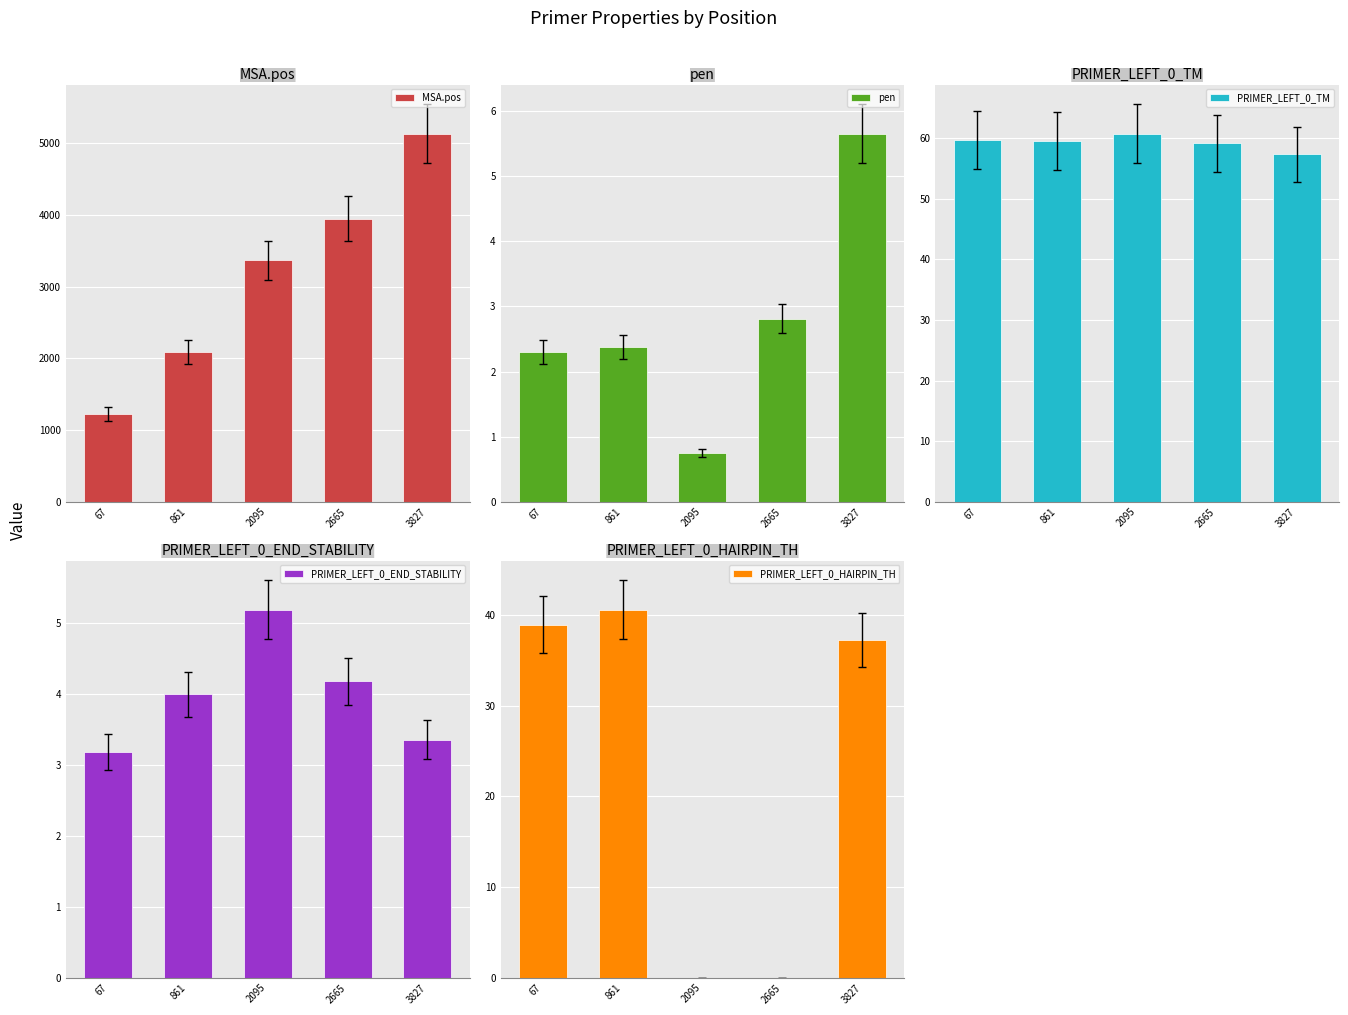

Rank the series by their maximum value, from highest to lowest.

MSA.pos, PRIMER_LEFT_0_TM, PRIMER_LEFT_0_HAIRPIN_TH, pen, PRIMER_LEFT_0_END_STABILITY